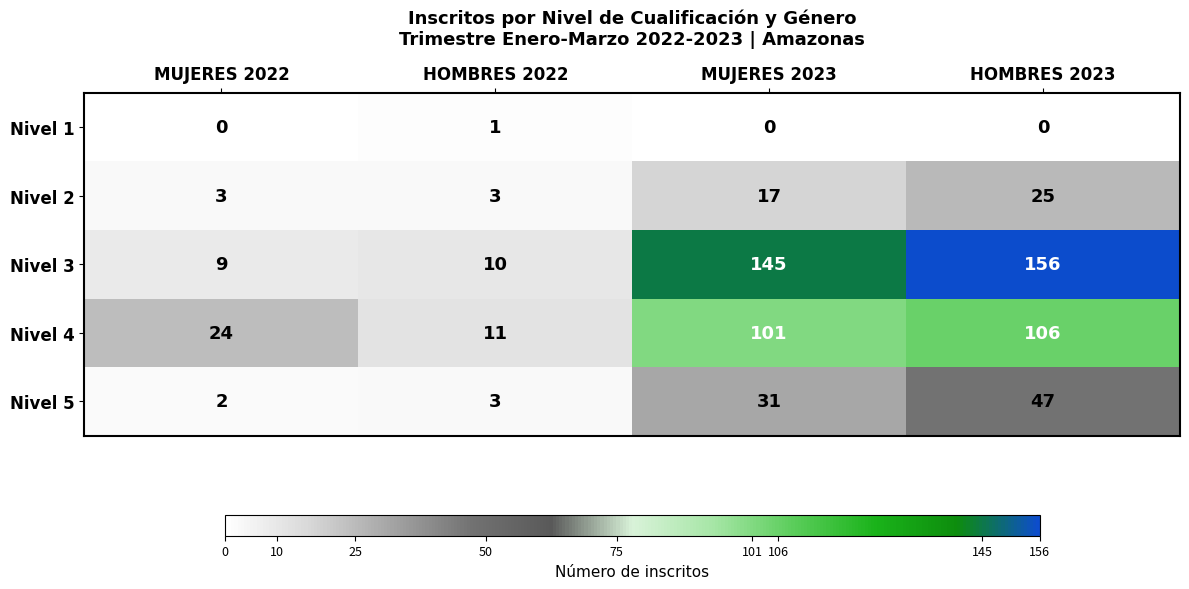

Is it true that Nivel 4 equals 11 at HOMBRES 2022?

True